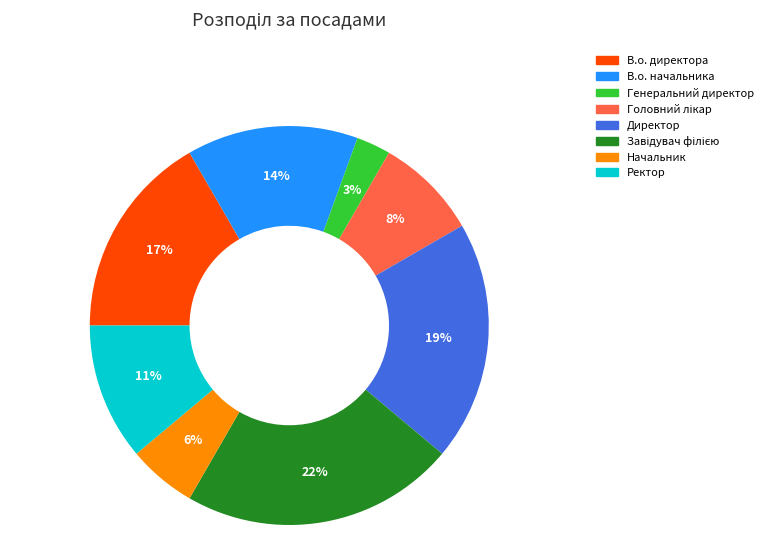

To the nearest percent, what is the average slice percentage?

12%